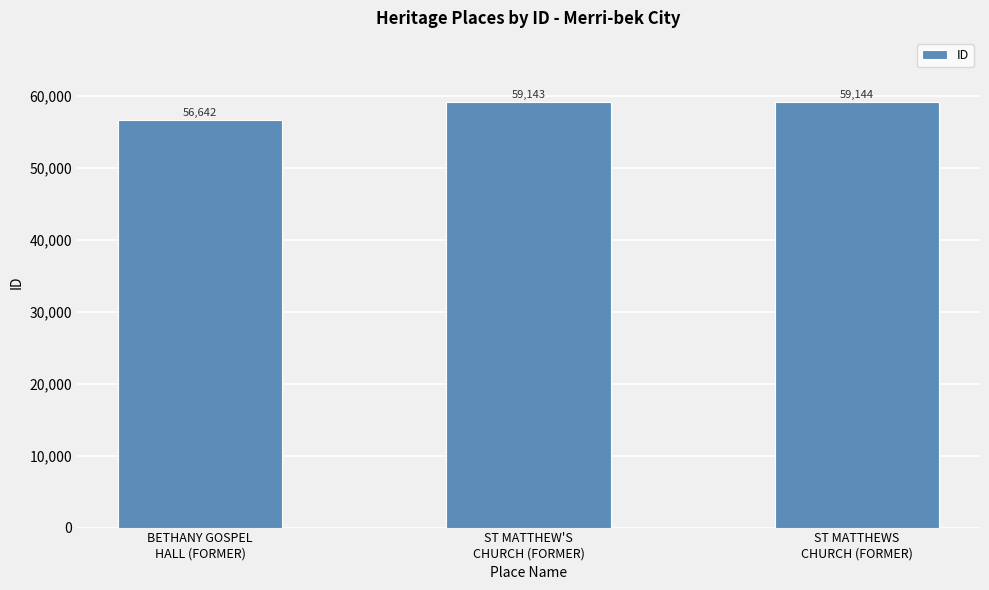

What is the greatest value displayed?

59144